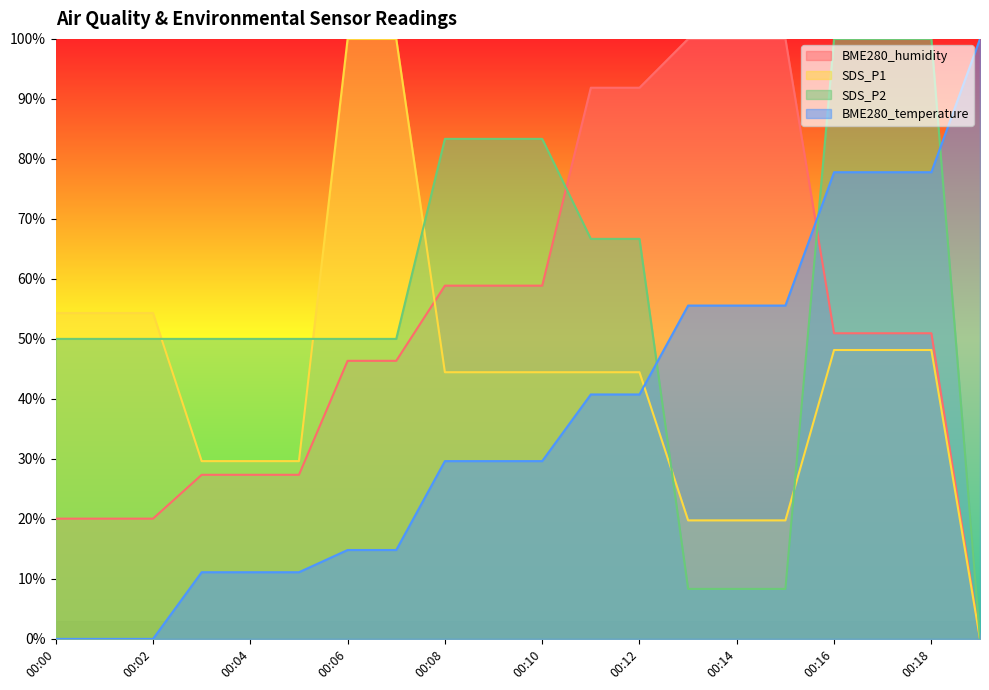

How many distinct data groups are displayed?

4